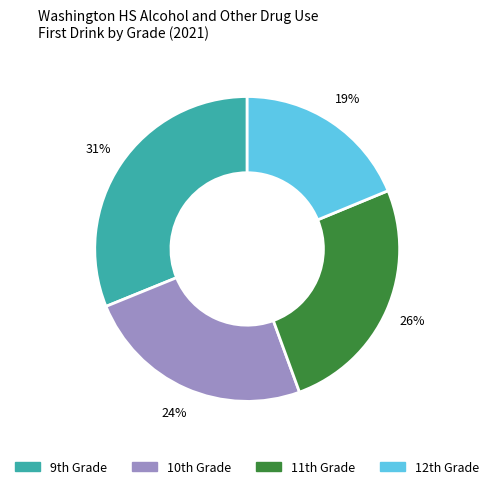

Which category has the biggest portion of the pie?

9th Grade